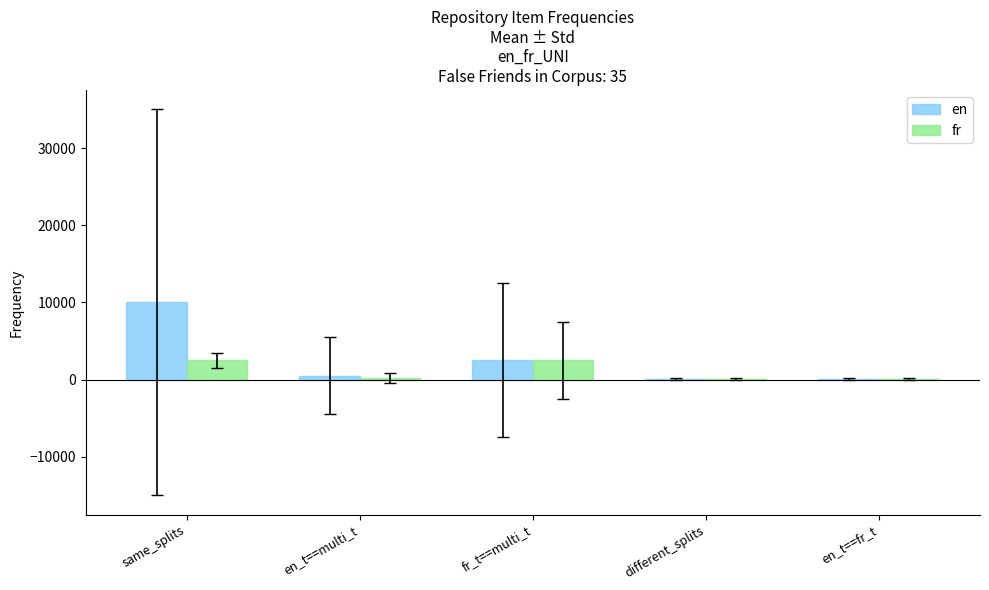

Are the bars grouped side by side (vs. stacked)?

Yes